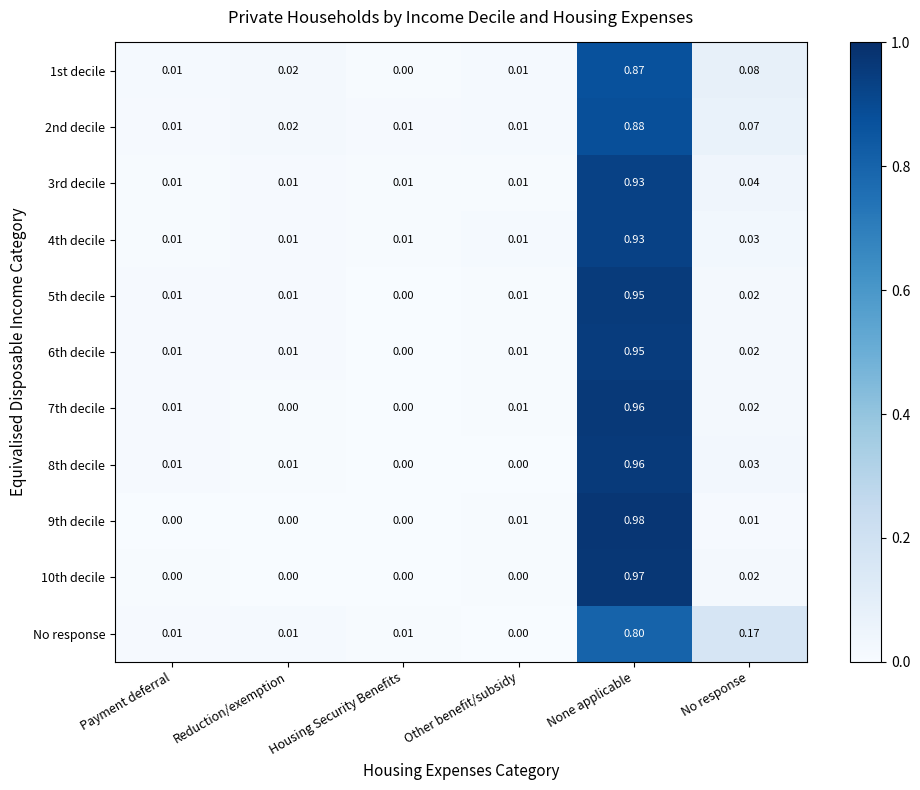

Which series has the largest range (max minus min)?

9th decile